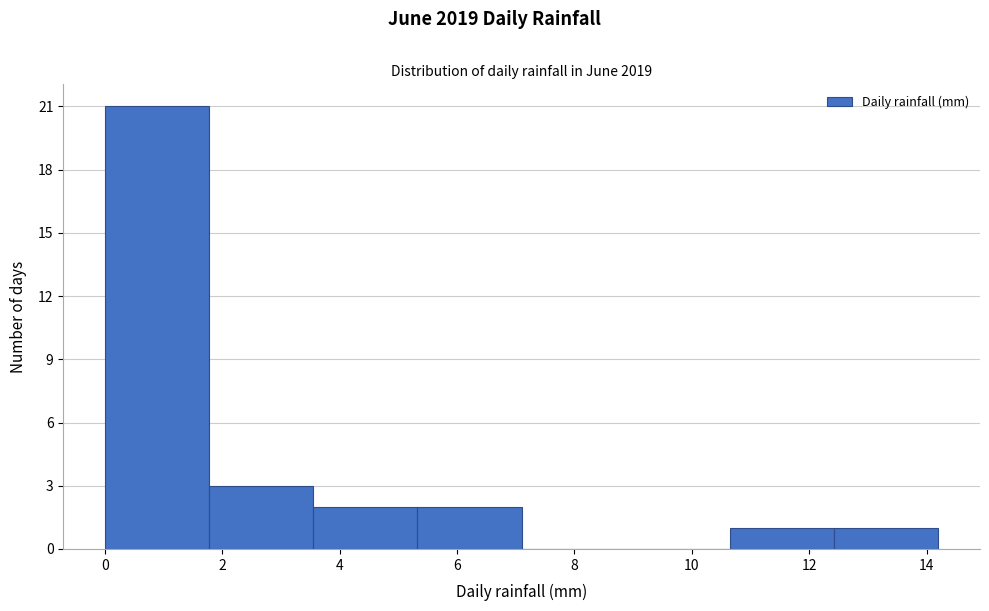

Which range on the x-axis has the tallest bar?

0.0 to 1.8